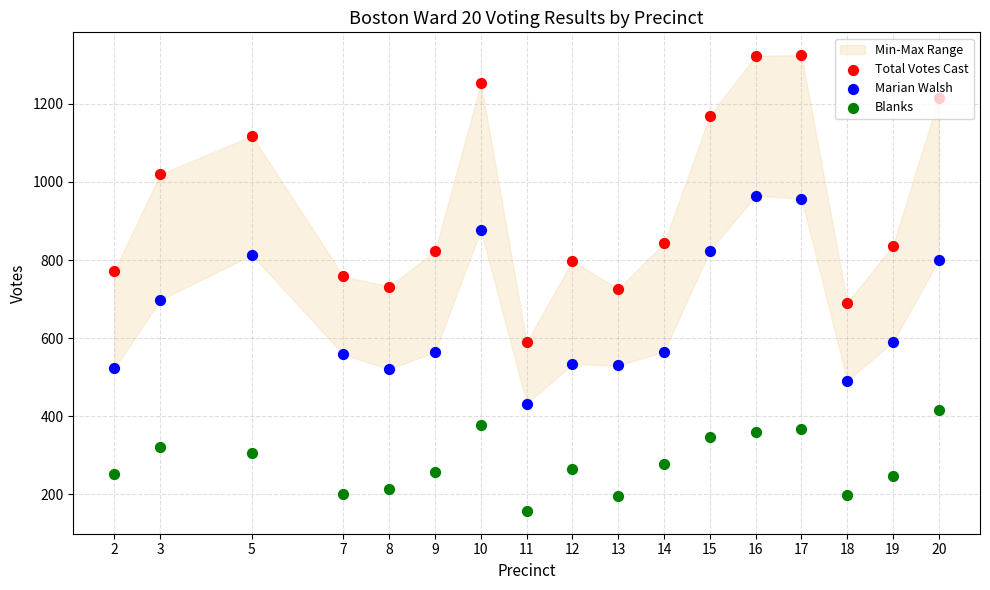

Which series reaches the maximum Y coordinate?

Total Votes Cast